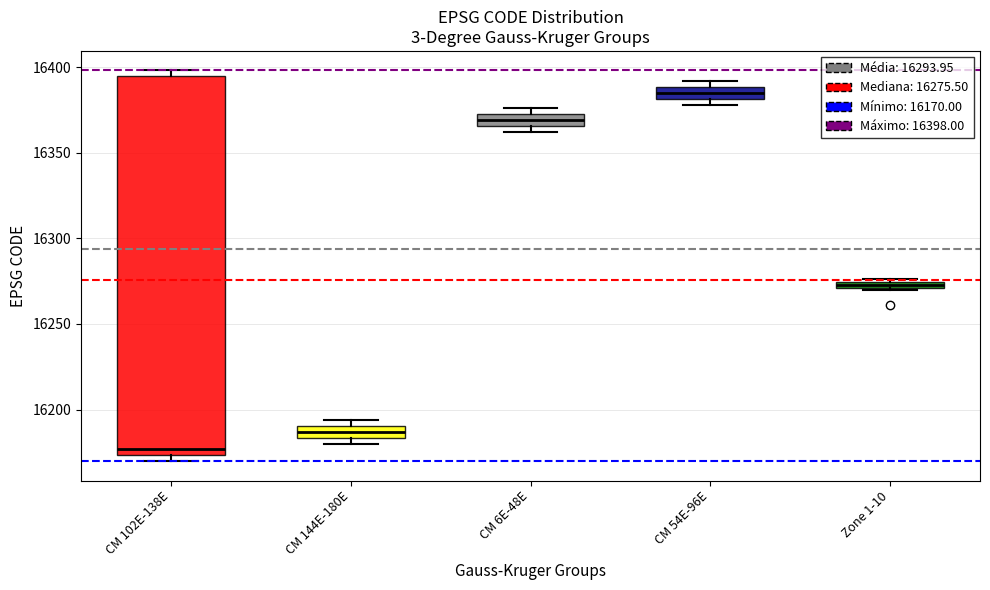

Which box's median line is the highest?

CM 54E-96E